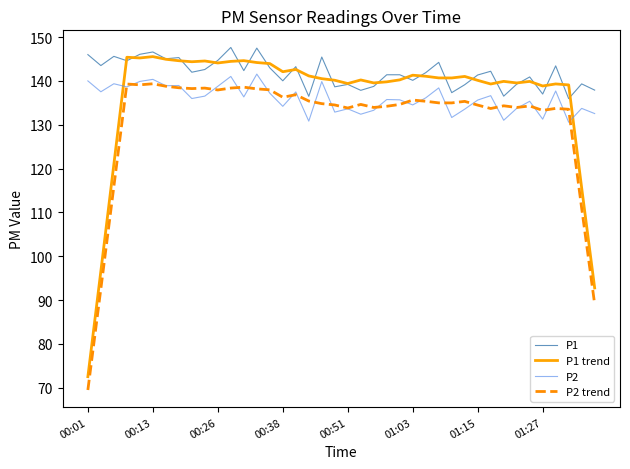

What is the smallest value displayed?

69.5